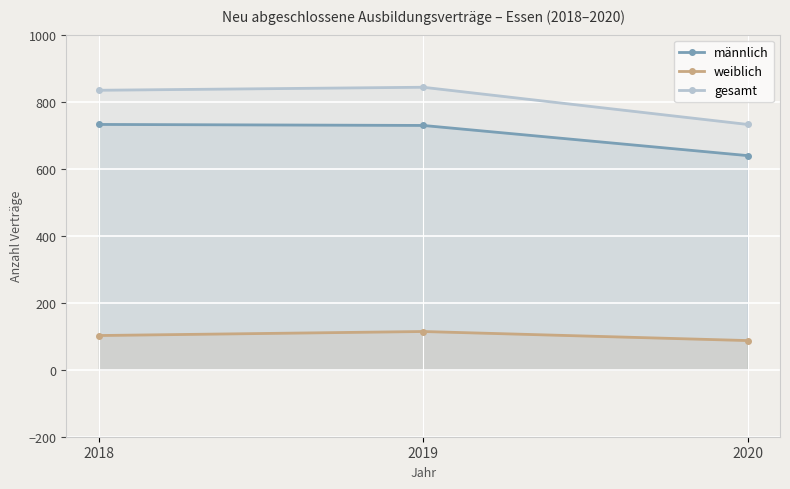

Rank the categories by weiblich value from highest to lowest.

2019, 2018, 2020